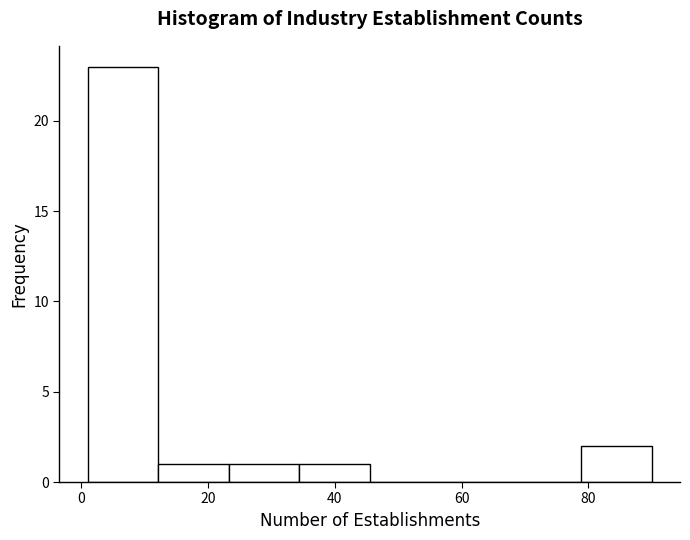

How tall is the bar that spans 12 to 24 on the x-axis? Neither the bar edges nor the heights are printed on the chart, so give them approximately, as read against the axes.

1